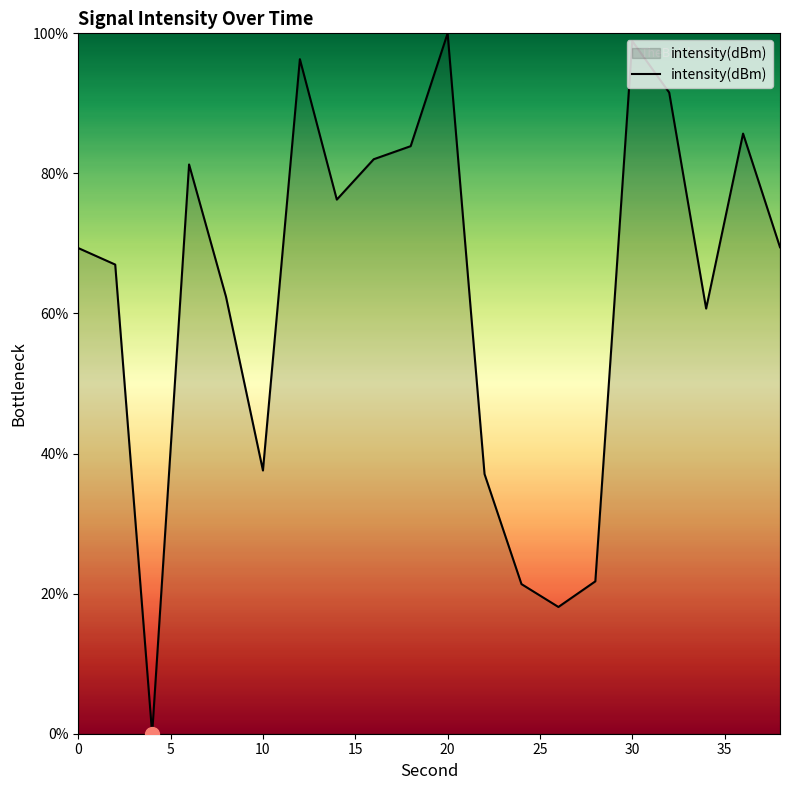

What is the greatest value displayed?

100.0